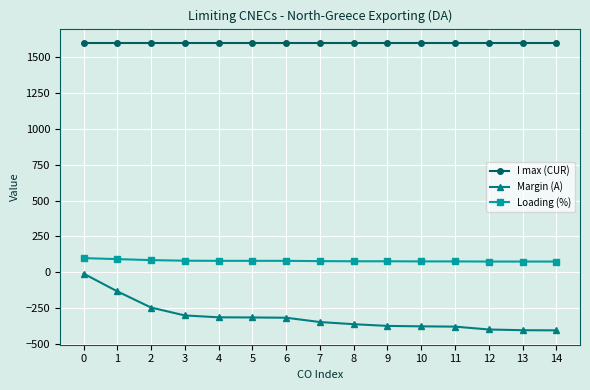

Rank the series by their average value, from highest to lowest.

I max (CUR), Loading (%), Margin (A)